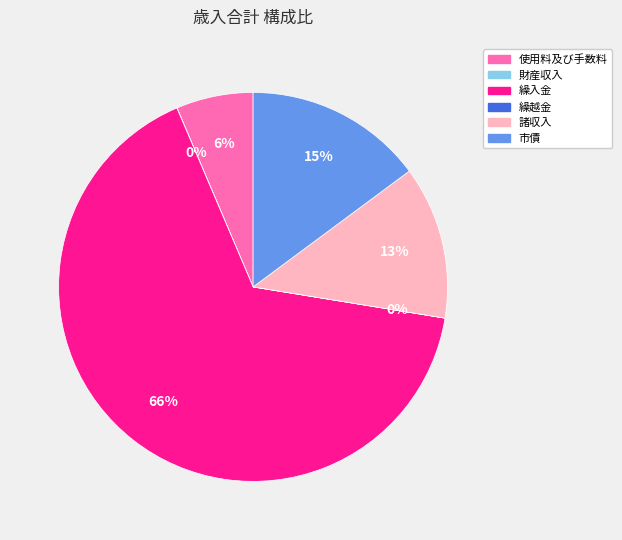

Is there any slice that represents more than half of the pie?

Yes